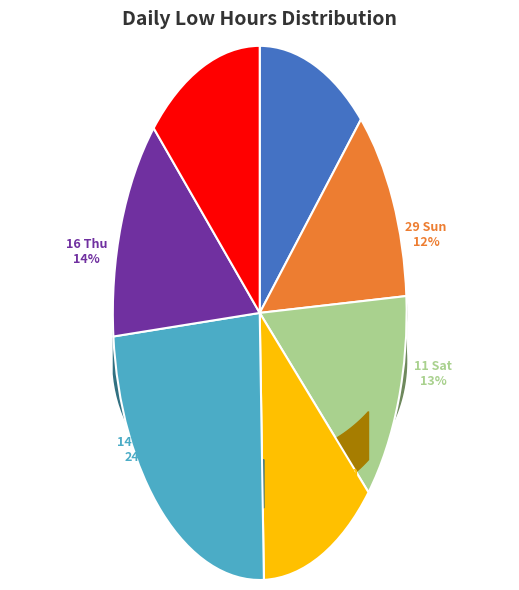

How many slices are in this pie chart?

7